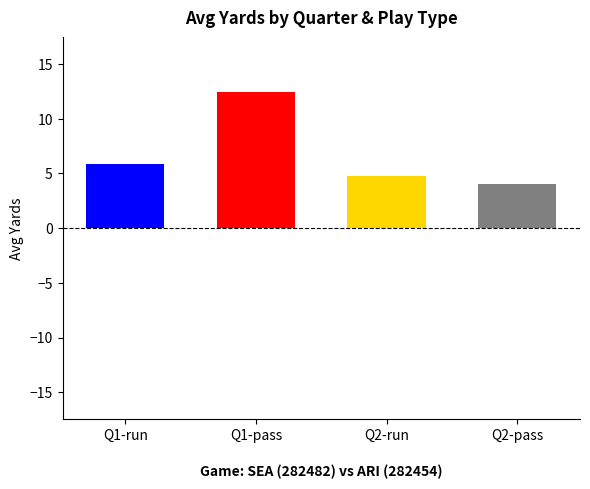

Approximately how many times larger is the value at Q2-pass compared to Q2-run?

0.8